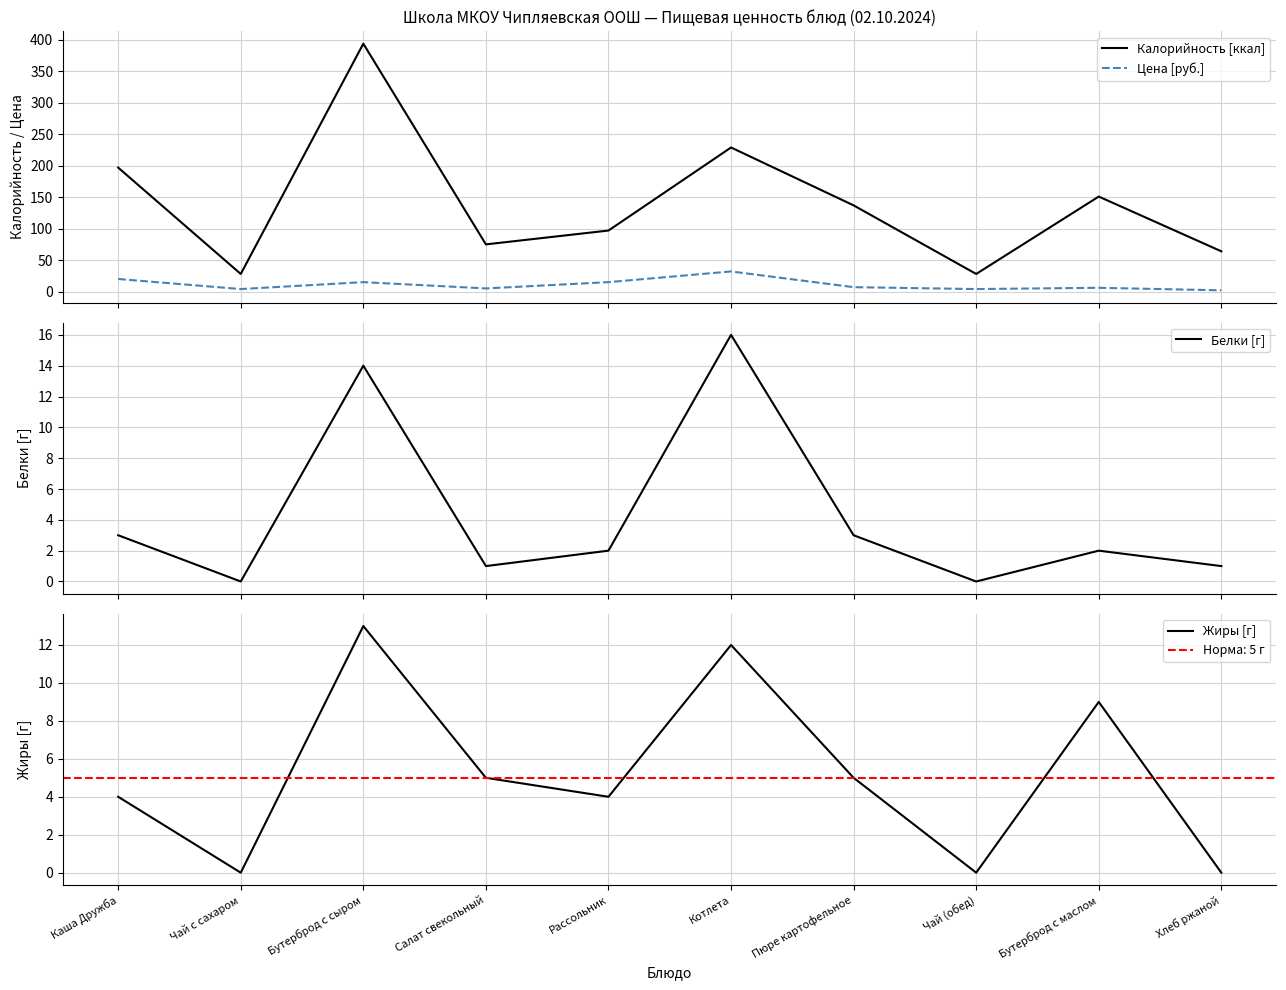

What is the sum of the Калорийность [ккал] values at Чай (обед) and Салат свекольный?

103